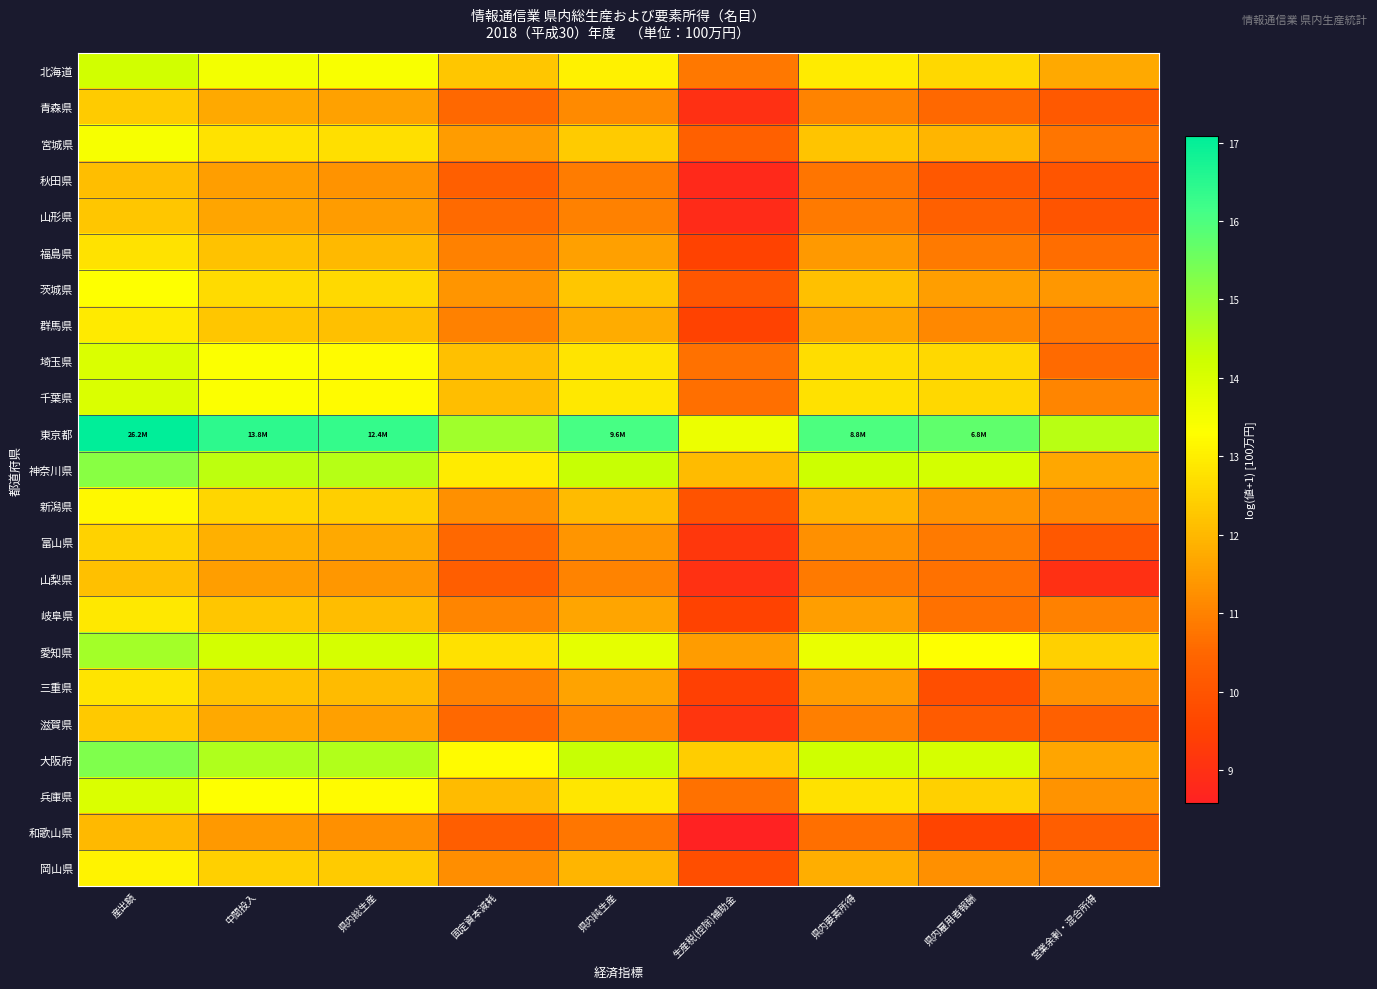

Reading left to right, transcribe all the data shown in this chart.

北海道: 産出額=14.2	中間投入=13.5	県内総生産=13.4	固定資本減耗=12.2	県内純生産=13.0	生産税(控除)補助金=10.8	県内要素所得=12.9	県内雇用者報酬=12.6	営業余剰・混合所得=11.7
青森県: 産出額=12.3	中間投入=11.7	県内総生産=11.6	固定資本減耗=10.5	県内純生産=11.2	生産税(控除)補助金=9.0	県内要素所得=11.0	県内雇用者報酬=10.5	営業余剰・混合所得=10.1
宮城県: 産出額=13.4	中間投入=12.8	県内総生産=12.7	固定資本減耗=11.5	県内純生産=12.4	生産税(控除)補助金=10.3	県内要素所得=12.2	県内雇用者報酬=12.0	営業余剰・混合所得=10.7
秋田県: 産出額=12.1	中間投入=11.5	県内総生産=11.3	固定資本減耗=10.3	県内純生産=10.9	生産税(控除)補助金=8.8	県内要素所得=10.8	県内雇用者報酬=10.1	営業余剰・混合所得=10.0
山形県: 産出額=12.3	中間投入=11.6	県内総生産=11.5	固定資本減耗=10.5	県内純生産=11.0	生産税(控除)補助金=8.9	県内要素所得=10.9	県内雇用者報酬=10.3	営業余剰・混合所得=10.0
福島県: 産出額=12.8	中間投入=12.2	県内総生産=12.0	固定資本減耗=11.0	県内純生産=11.6	生産税(控除)補助金=9.5	県内要素所得=11.4	県内雇用者報酬=10.9	営業余剰・混合所得=10.6
茨城県: 産出額=13.3	中間投入=12.6	県内総生産=12.6	固定資本減耗=11.4	県内純生産=12.3	生産税(控除)補助金=10.1	県内要素所得=12.1	県内雇用者報酬=11.5	営業余剰・混合所得=11.4
群馬県: 産出額=12.9	中間投入=12.2	県内総生産=12.2	固定資本減耗=11.0	県内純生産=11.8	生産税(控除)補助金=9.5	県内要素所得=11.7	県内雇用者報酬=11.1	営業余剰・混合所得=10.8
埼玉県: 産出額=14.0	中間投入=13.4	県内総生産=13.2	固定資本減耗=12.1	県内純生産=12.8	生産税(控除)補助金=10.7	県内要素所得=12.7	県内雇用者報酬=12.6	営業余剰・混合所得=10.6
千葉県: 産出額=14.0	中間投入=13.3	県内総生産=13.3	固定資本減耗=12.1	県内純生産=12.9	生産税(控除)補助金=10.7	県内要素所得=12.8	県内雇用者報酬=12.6	営業余剰・混合所得=11.0
東京都: 産出額=17.1	中間投入=16.4	県内総生産=16.3	固定資本減耗=14.8	県内純生産=16.1	生産税(控除)補助金=13.7	県内要素所得=16.0	県内雇用者報酬=15.7	営業余剰・混合所得=14.5
神奈川県: 産出額=15.2	中間投入=14.4	県内総生産=14.5	固定資本減耗=13.0	県内純生産=14.3	生産税(控除)補助金=12.1	県内要素所得=14.2	県内雇用者報酬=14.1	営業余剰・混合所得=11.7
新潟県: 産出額=13.2	中間投入=12.5	県内総生産=12.4	固定資本減耗=11.3	県内純生産=12.0	生産税(控除)補助金=9.9	県内要素所得=11.9	県内雇用者報酬=11.3	営業余剰・混合所得=11.1
富山県: 産出額=12.5	中間投入=11.8	県内総生産=11.7	固定資本減耗=10.5	県内純生産=11.4	生産税(控除)補助金=9.2	県内要素所得=11.2	県内雇用者報酬=10.9	営業余剰・混合所得=10.1
山梨県: 産出額=12.1	中間投入=11.5	県内総生産=11.4	固定資本減耗=10.3	県内純生産=11.0	生産税(控除)補助金=9.0	県内要素所得=10.9	県内雇用者報酬=10.7	営業余剰・混合所得=9.0
岐阜県: 産出額=12.9	中間投入=12.3	県内総生産=12.1	固定資本減耗=11.1	県内純生産=11.7	生産税(控除)補助金=9.5	県内要素所得=11.5	県内雇用者報酬=10.7	営業余剰・混合所得=11.0
愛知県: 産出額=14.8	中間投入=14.1	県内総生産=14.1	固定資本減耗=12.8	県内純生産=13.8	生産税(控除)補助金=11.5	県内要素所得=13.7	県内雇用者報酬=13.3	営業余剰・混合所得=12.4
三重県: 産出額=12.8	中間投入=12.2	県内総生産=12.0	固定資本減耗=11.0	県内純生産=11.6	生産税(控除)補助金=9.4	県内要素所得=11.5	県内雇用者報酬=9.8	営業余剰・混合所得=11.3
滋賀県: 産出額=12.3	中間投入=11.7	県内総生産=11.5	固定資本減耗=10.5	県内純生産=11.1	生産税(控除)補助金=9.1	県内要素所得=10.9	県内雇用者報酬=10.2	営業余剰・混合所得=10.3
大阪府: 産出額=15.3	中間投入=14.6	県内総生産=14.6	固定資本減耗=13.3	県内純生産=14.3	生産税(控除)補助金=12.4	県内要素所得=14.2	県内雇用者報酬=14.1	営業余剰・混合所得=11.6
兵庫県: 産出額=14.0	中間投入=13.3	県内総生産=13.2	固定資本減耗=12.1	県内純生産=12.9	生産税(控除)補助金=10.7	県内要素所得=12.7	県内雇用者報酬=12.5	営業余剰・混合所得=11.3
和歌山県: 産出額=12.0	中間投入=11.4	県内総生産=11.2	固定資本減耗=10.3	県内純生産=10.8	生産税(控除)補助金=8.6	県内要素所得=10.7	県内雇用者報酬=9.6	営業余剰・混合所得=10.3
岡山県: 産出額=13.1	中間投入=12.4	県内総生産=12.3	固定資本減耗=11.2	県内純生産=12.0	生産税(控除)補助金=9.8	県内要素所得=11.8	県内雇用者報酬=11.2	営業余剰・混合所得=11.0